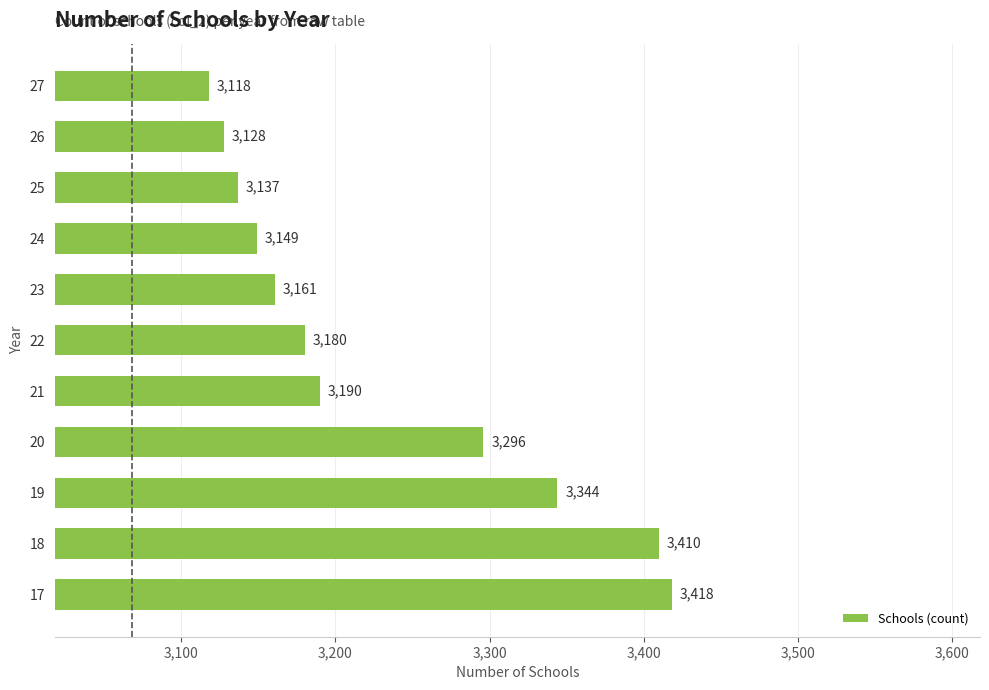

At which label is the value closest to 3268?

20